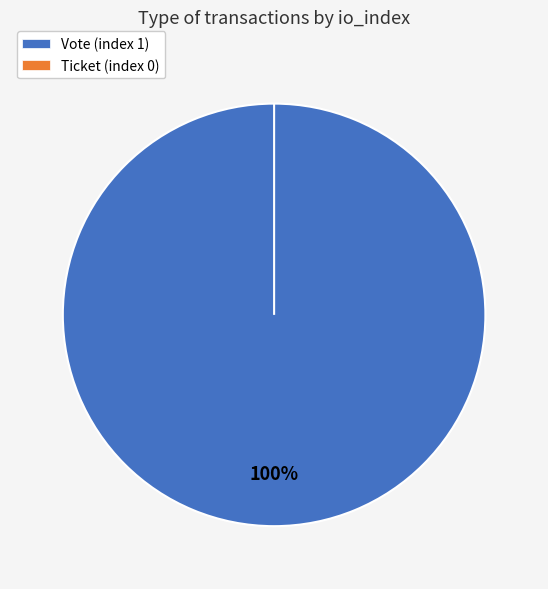

How many slices are in this pie chart?

2